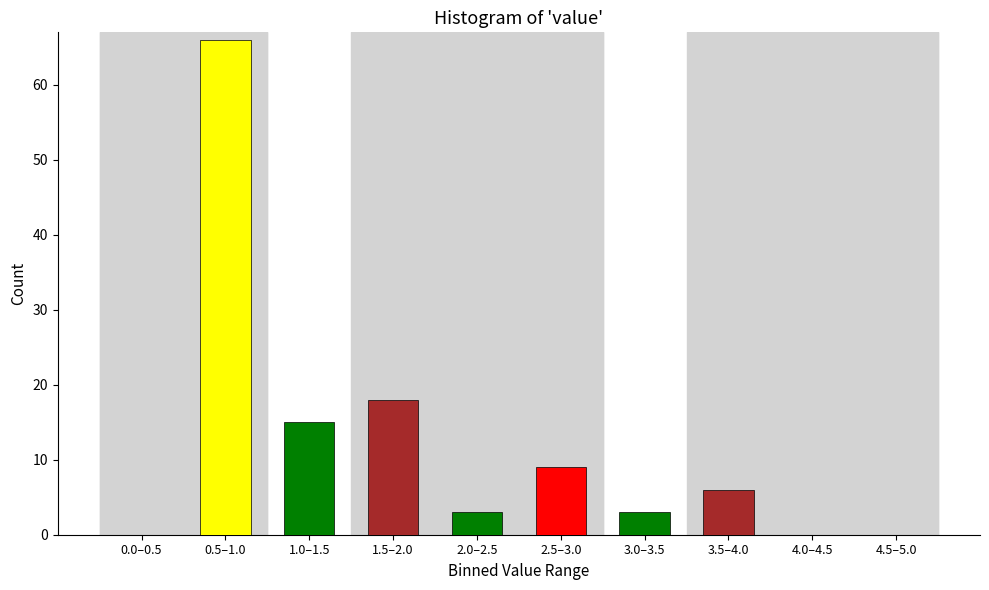

Reading right to left, transcribe all the data shown in this chart.

4.5–5.0=0	4.0–4.5=0	3.5–4.0=6	3.0–3.5=3	2.5–3.0=9	2.0–2.5=3	1.5–2.0=18	1.0–1.5=15	0.5–1.0=66	0.0–0.5=0